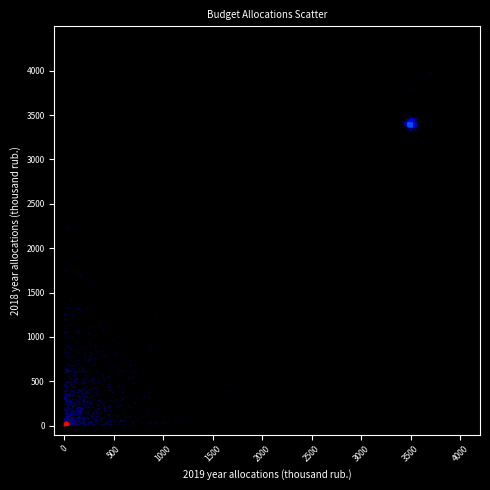

What is the range of X values (max minus min)?

3701.7